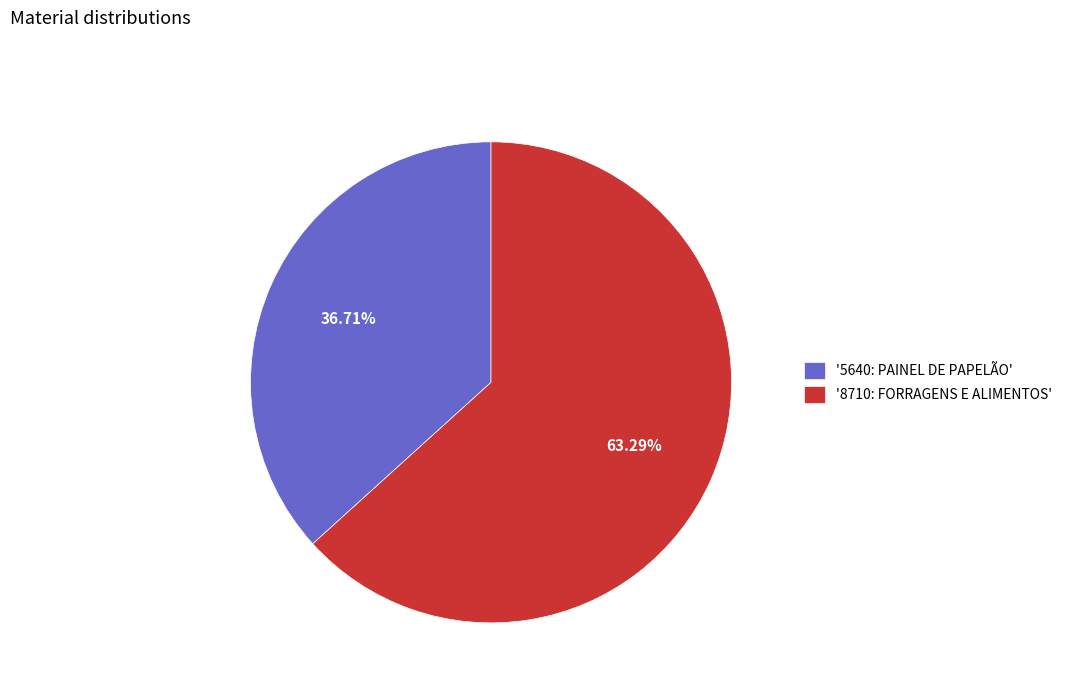

Count the number of slices in the pie.

2